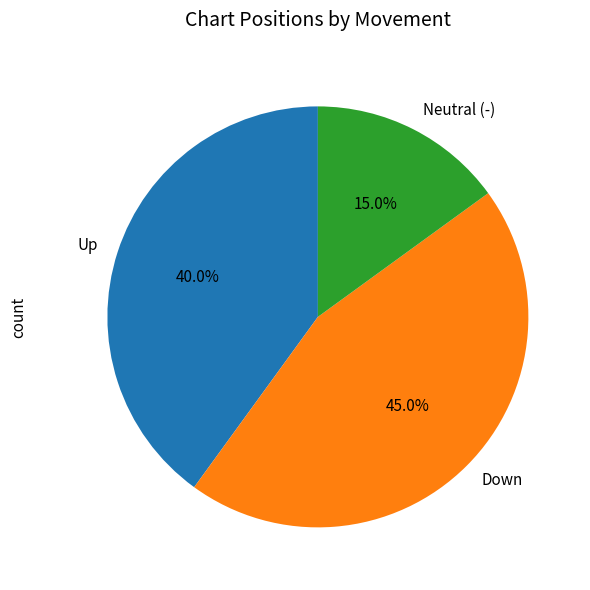

Is Down the majority of the pie?

No